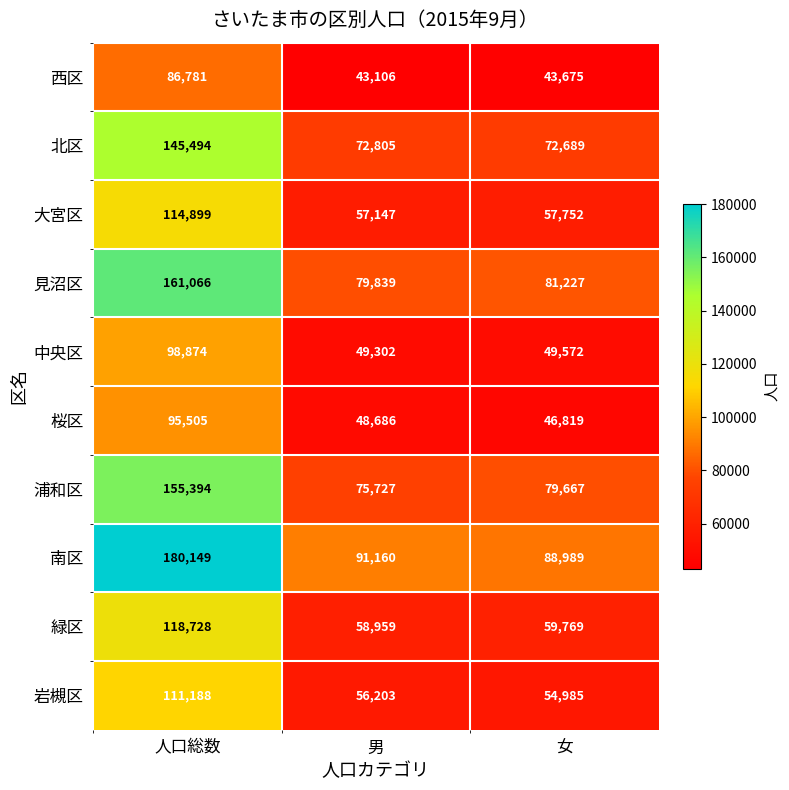

Which series has the widest spread of values?

南区